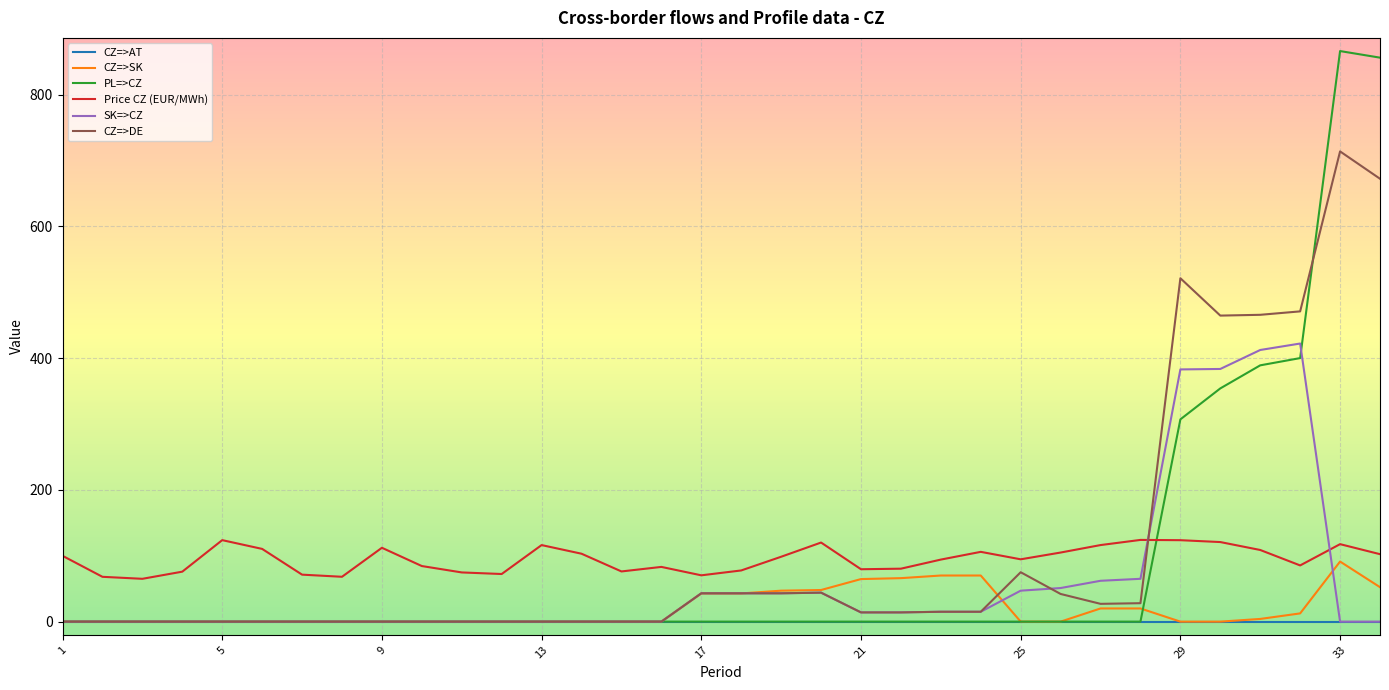

True or false: CZ=>DE and PL=>CZ cross at least once.

True